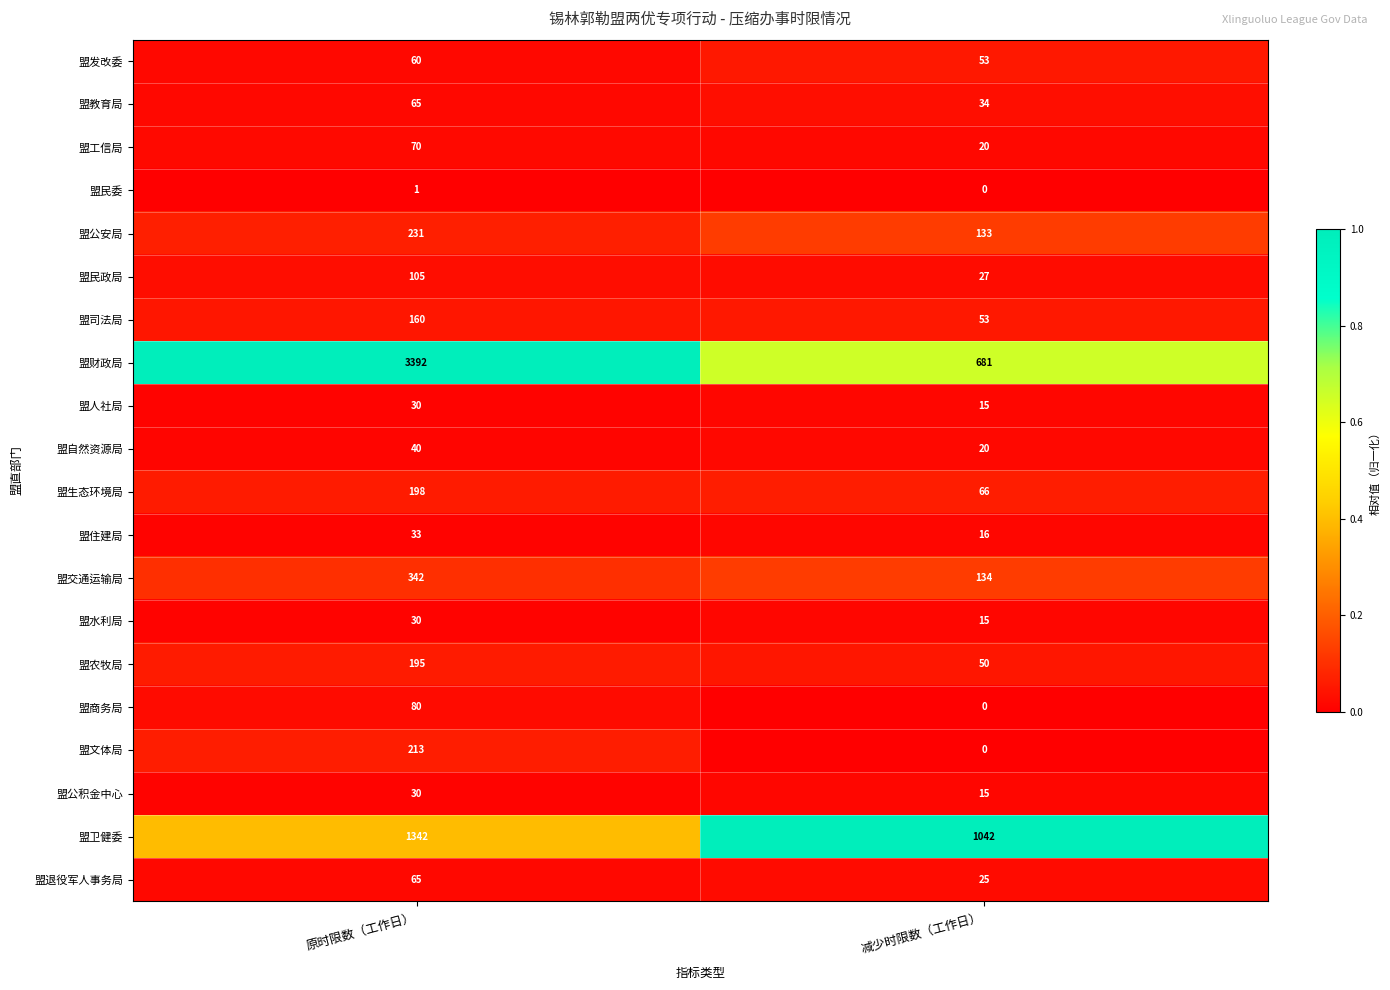

At which label does 盟教育局 reach its minimum?

减少时限数（工作日）